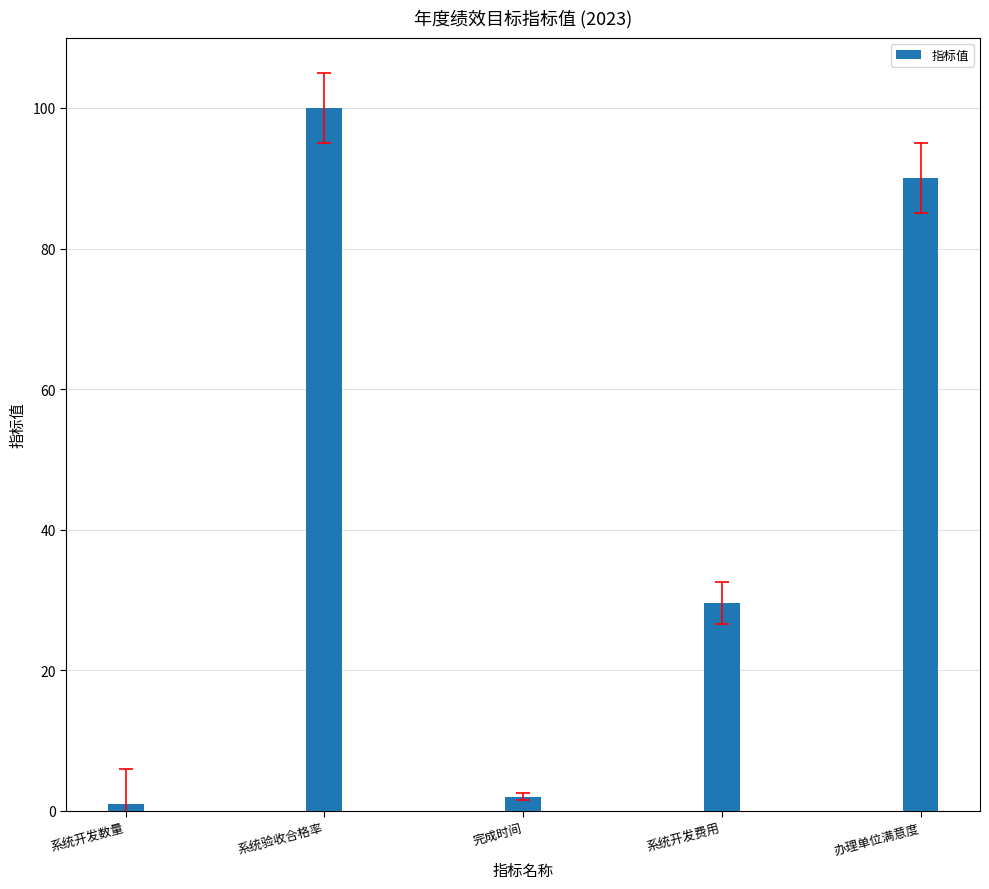

What is the label of the 1st bar from the left?

系统开发数量